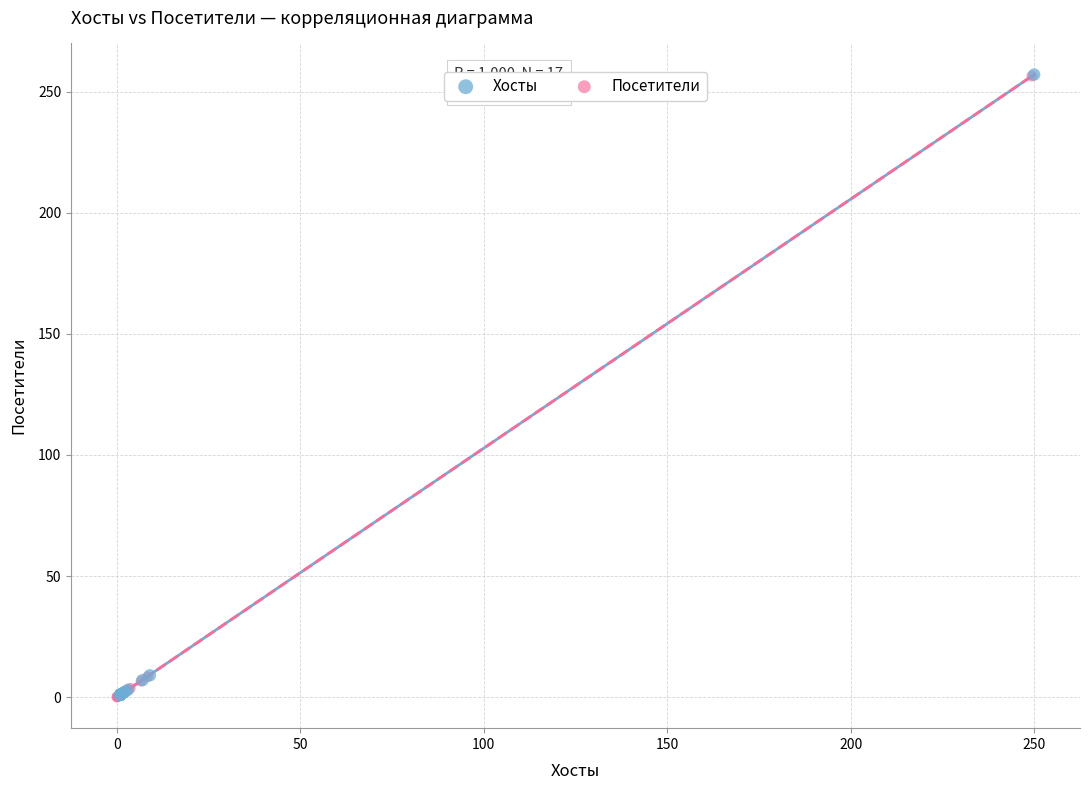

What are all the series names shown in the legend?

Хосты, Посетители